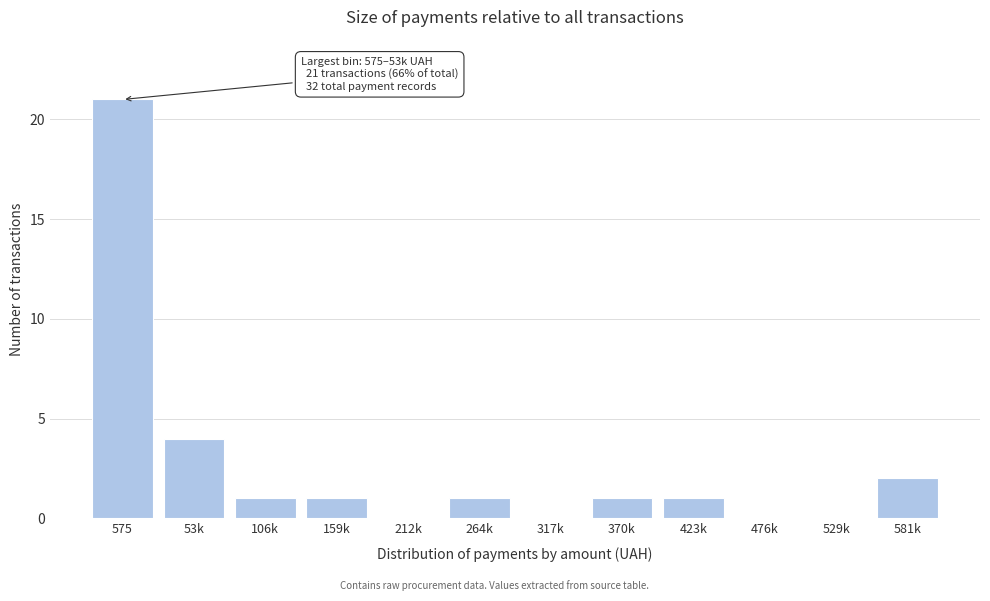

Reading left to right, list all the values displayed in this chart.

575=21	53k=4	106k=1	159k=1	212k=0	264k=1	317k=0	370k=1	423k=1	476k=0	529k=0	581k=2